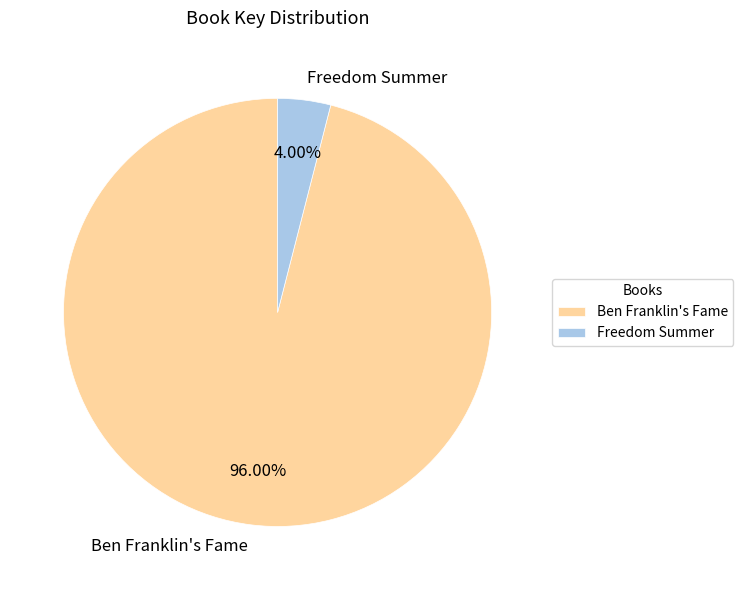

What percentage is the Ben Franklin's Fame slice, to the nearest percent?

96%